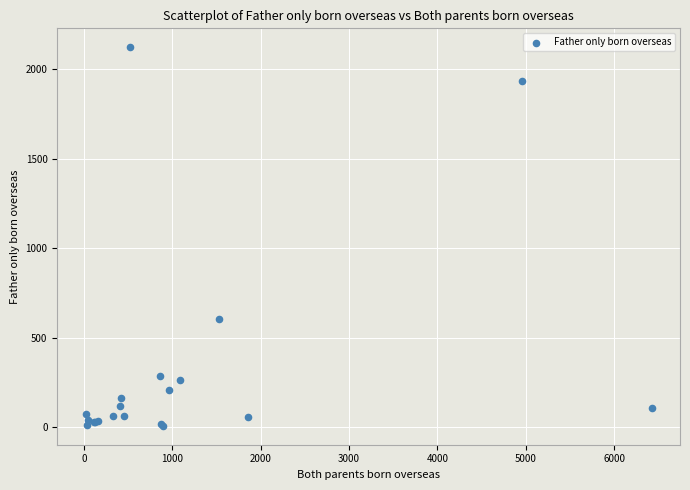

What Y value in the scatter plot is closest to 1065?

605